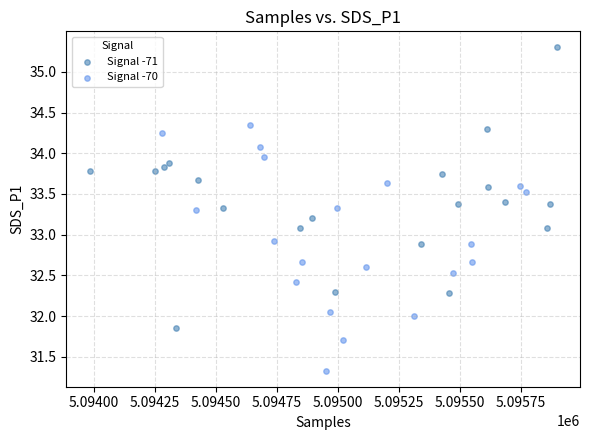

Which series has the widest spread of Y values?

Signal -71